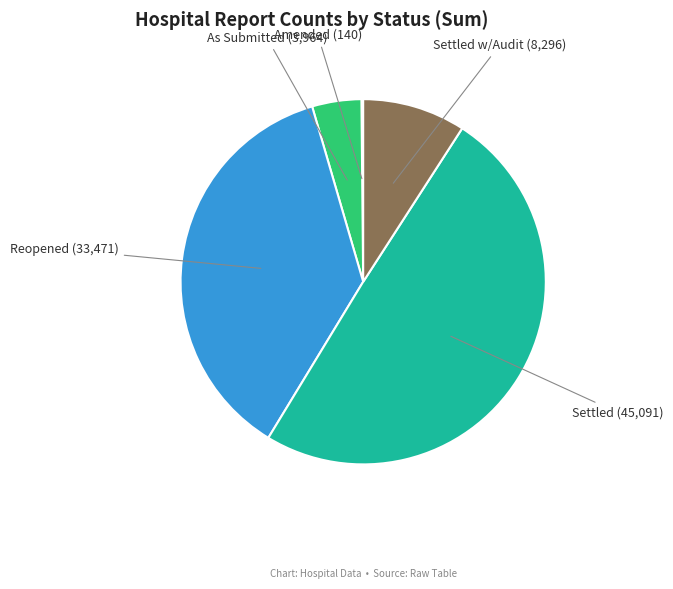

Is there any slice that represents more than half of the pie?

No